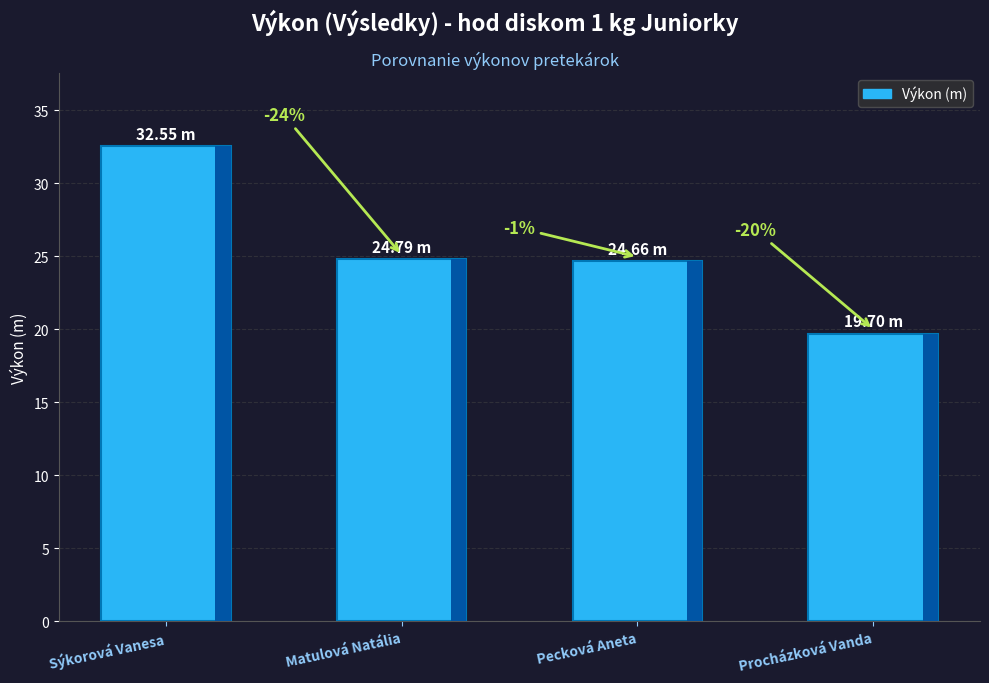

What is the ratio of the value at Matulová Natália to the value at Procházková Vanda?

1.3